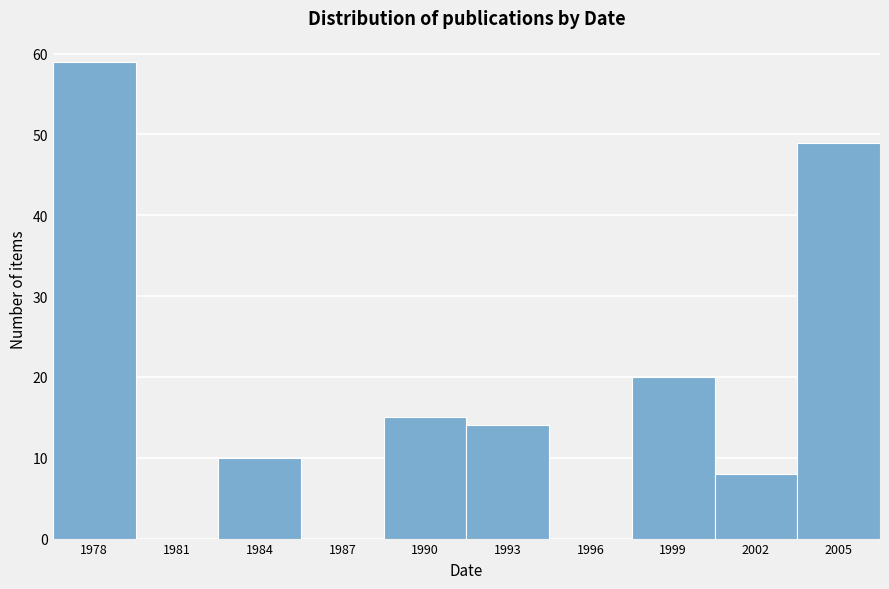

Reading right to left, extract all data points from this chart.

2005=49	2002=8	1999=20	1996=0	1993=14	1990=15	1987=0	1984=10	1981=0	1978=59